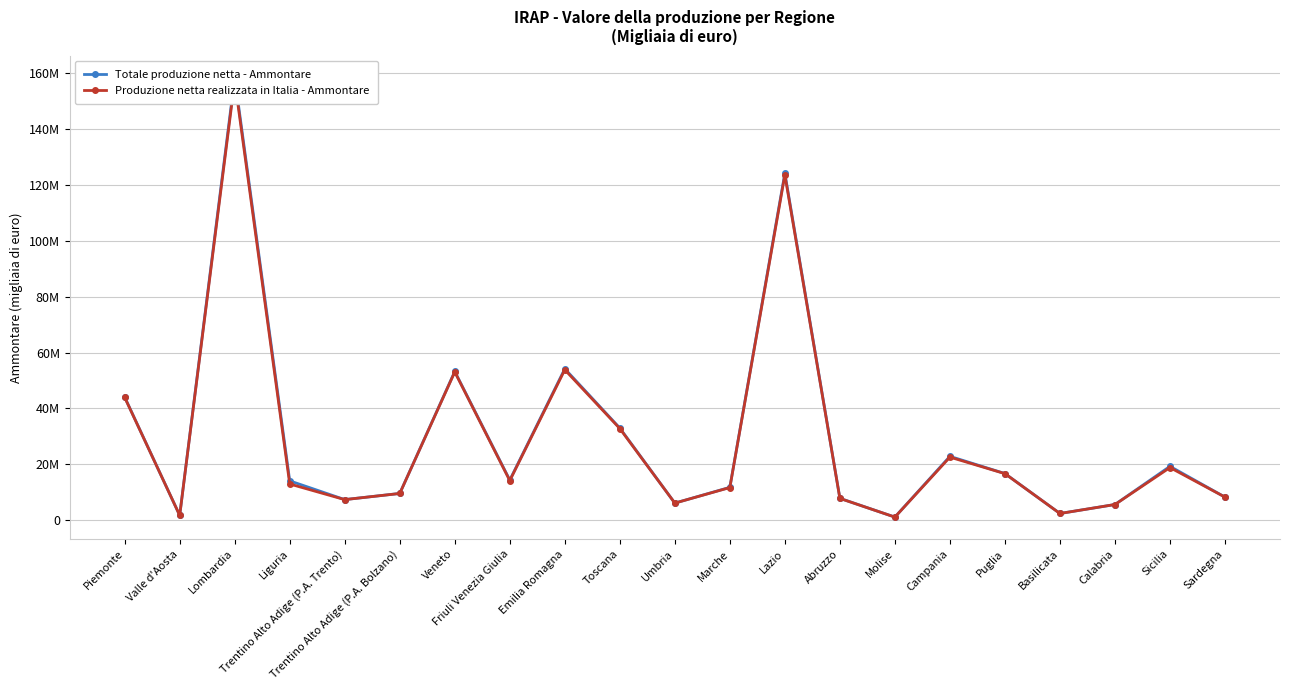

What is the difference between the maximum and minimum values in the Totale produzione netta - Ammontare series?

157432234